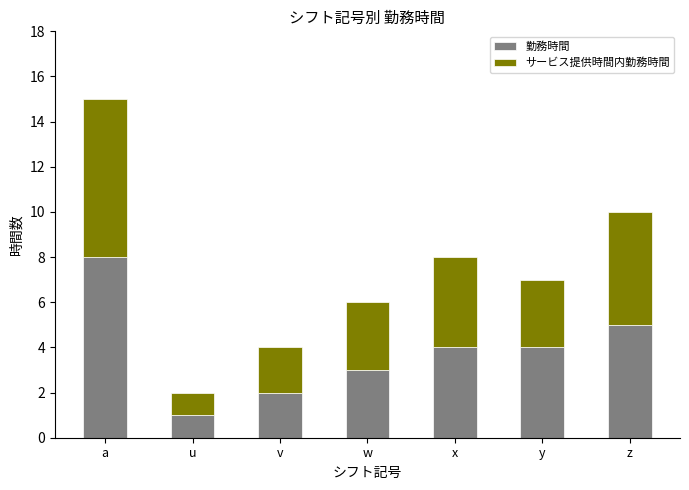

What is the sum of all 勤務時間 values?

27